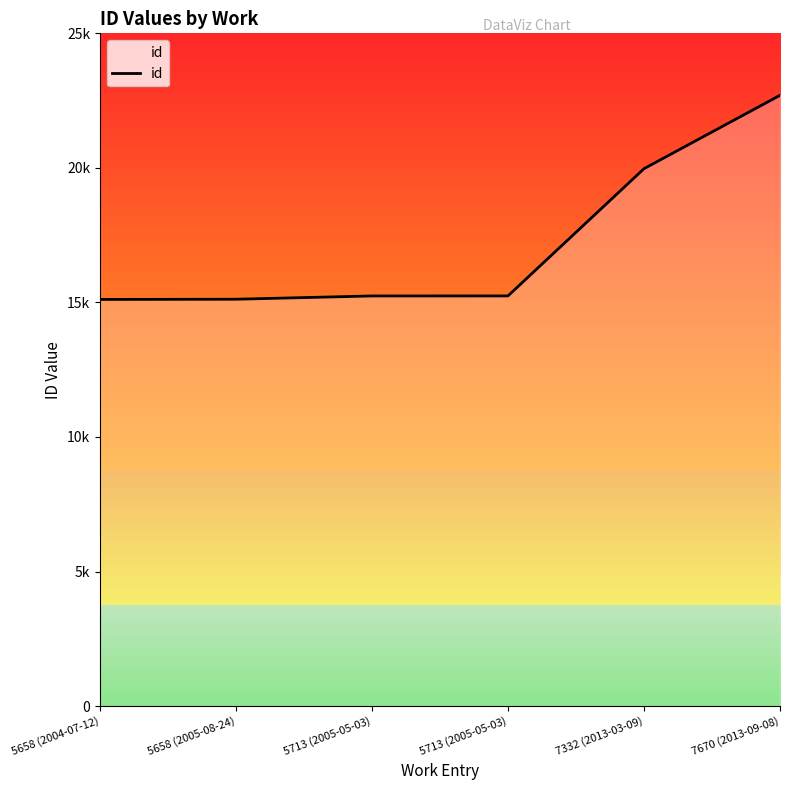

Does the chart have visible grid lines?

No